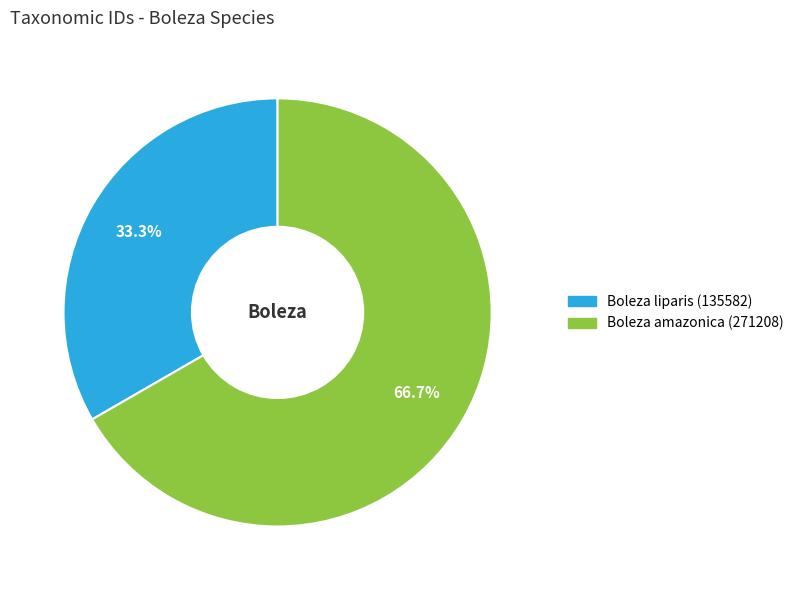

What is the smallest slice in the pie chart?

Boleza liparis (135582)